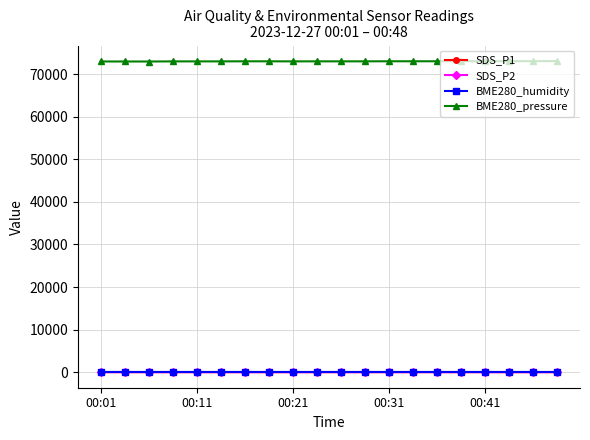

What is the sum of all SDS_P1 values?

250.0